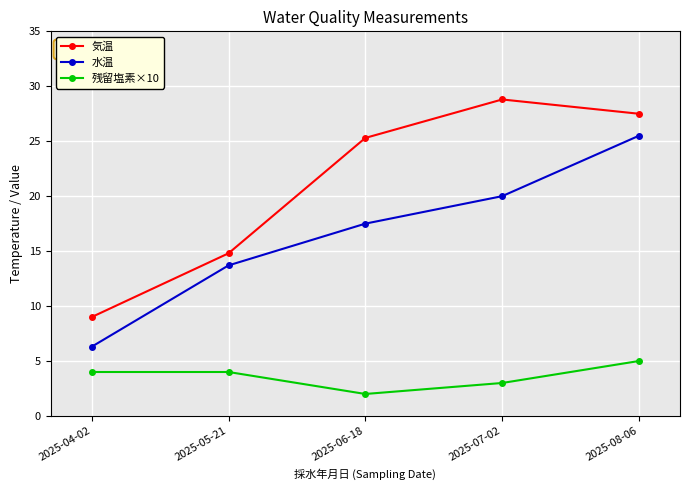

Is it true that 水温 equals 8.3 at 2025-06-18?

False